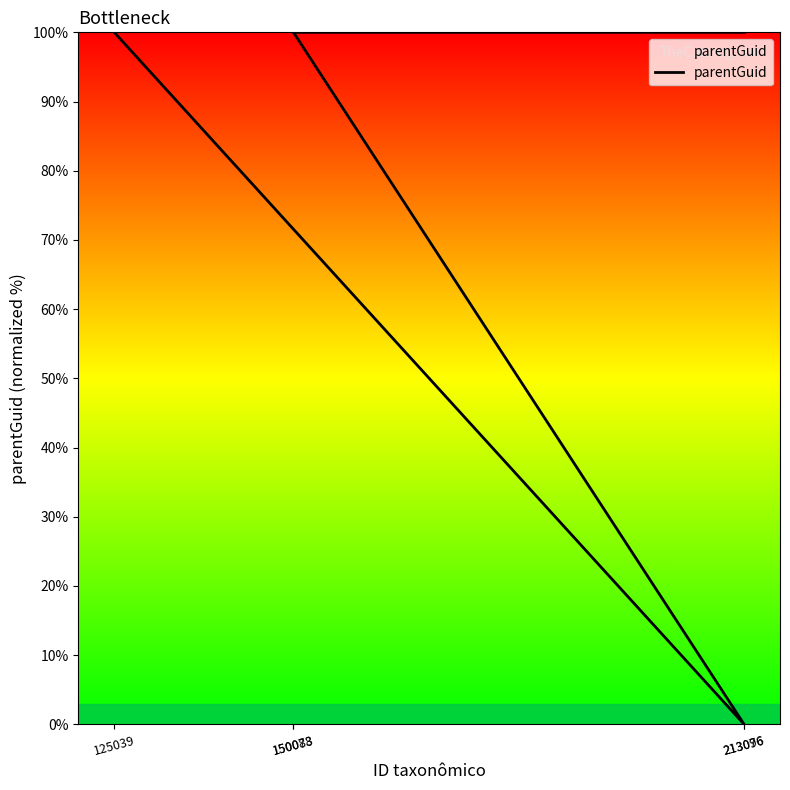

Does the chart display data point markers on the line(s)?

No